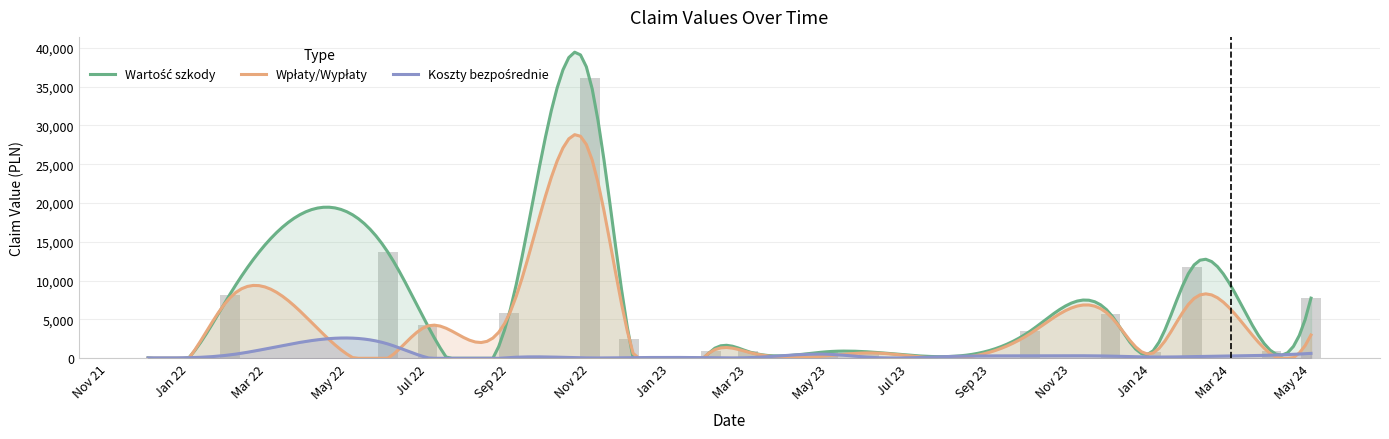

What are all the series names shown in the legend?

Wartość szkody, Wpłaty/Wypłaty, Koszty bezpośrednie